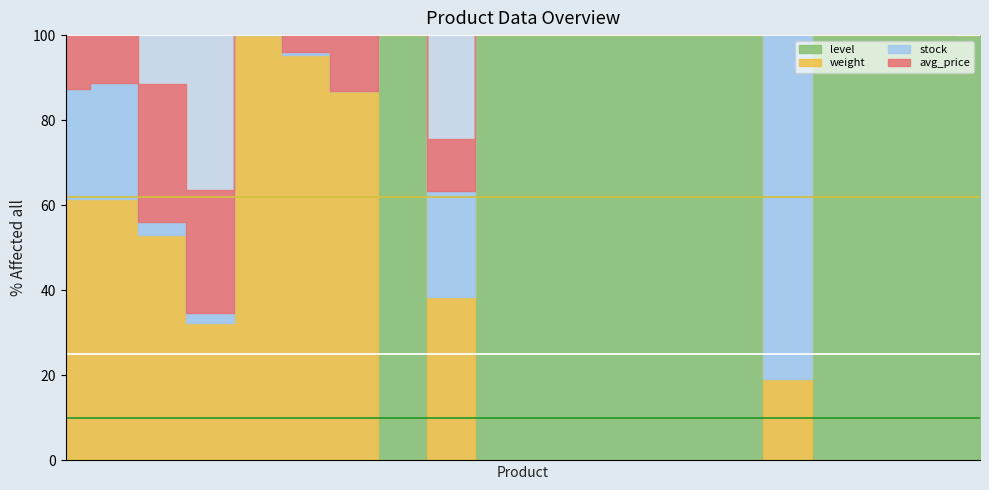

Which series has the largest range (max minus min)?

stock